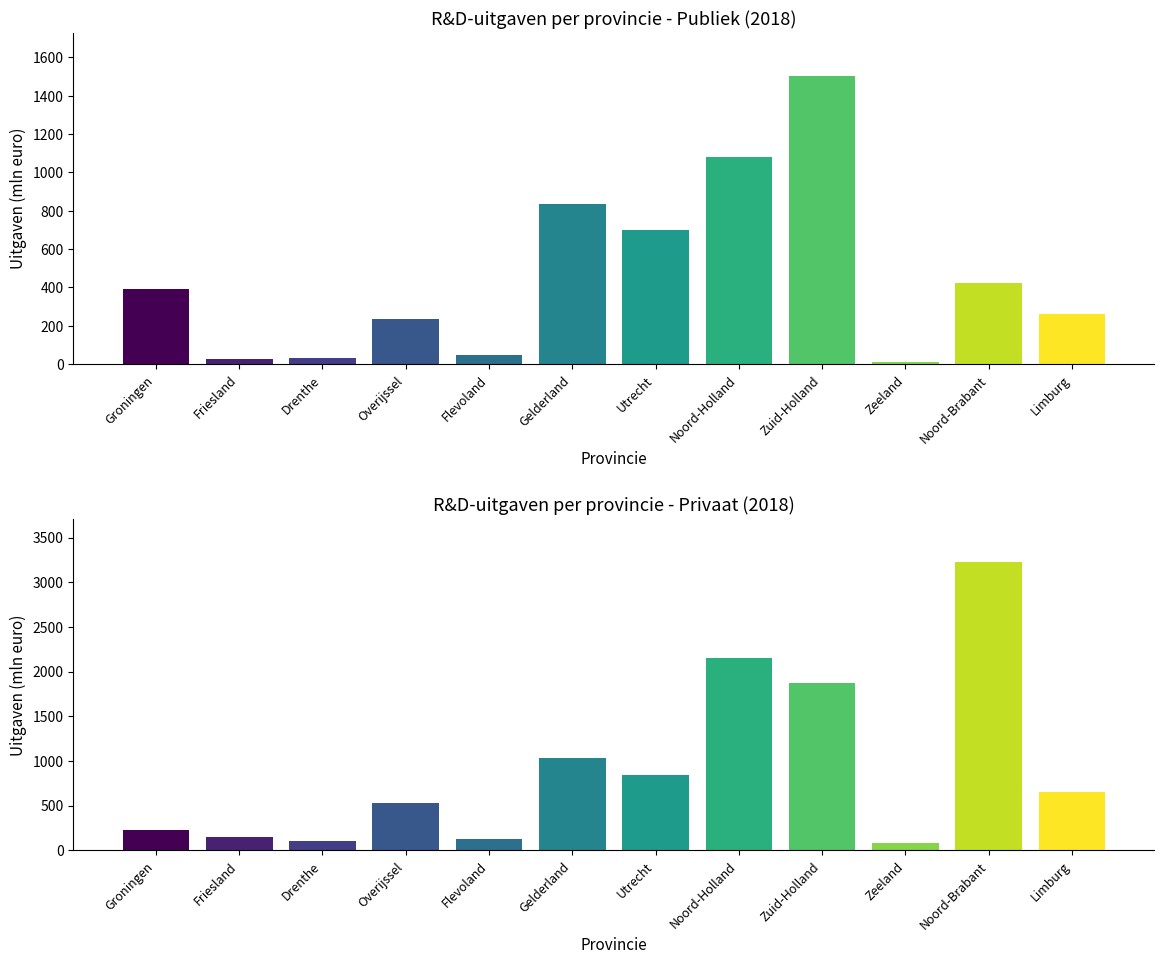

Which has a higher value, Zuid-Holland or Zeeland?

Zuid-Holland